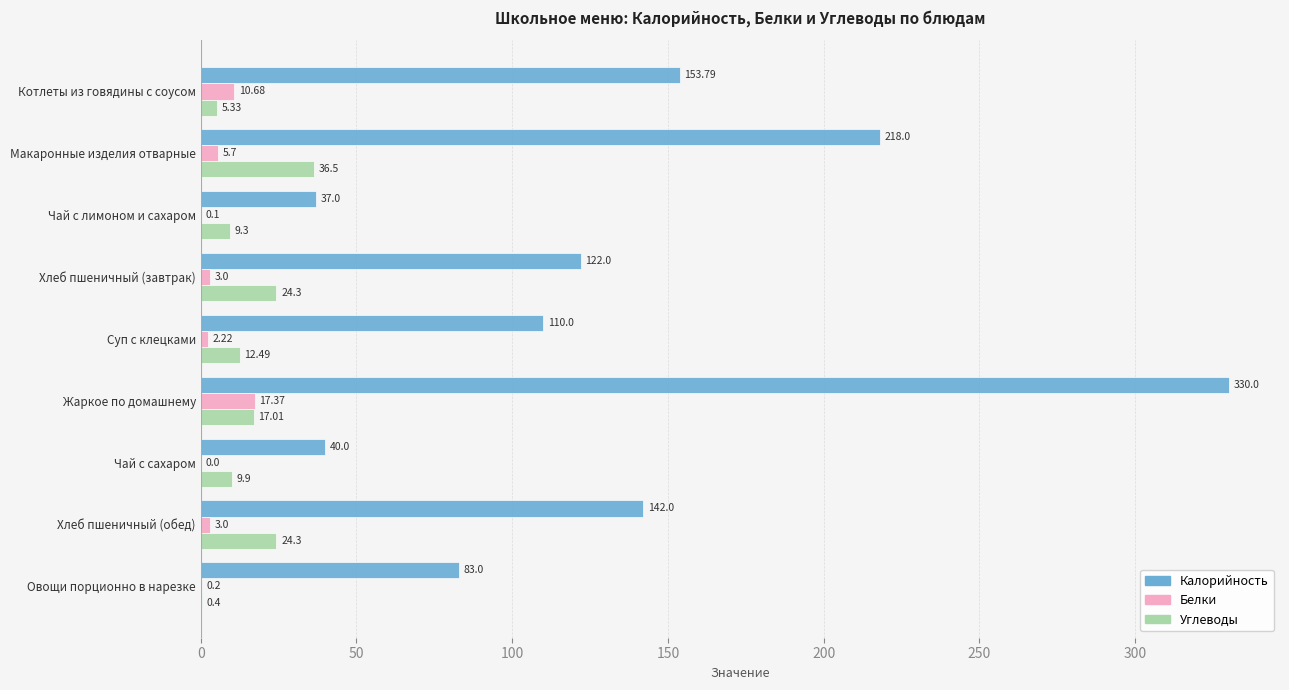

What is the sum of the Белки values at Хлеб пшеничный (обед) and Котлеты из говядины с соусом?

13.7